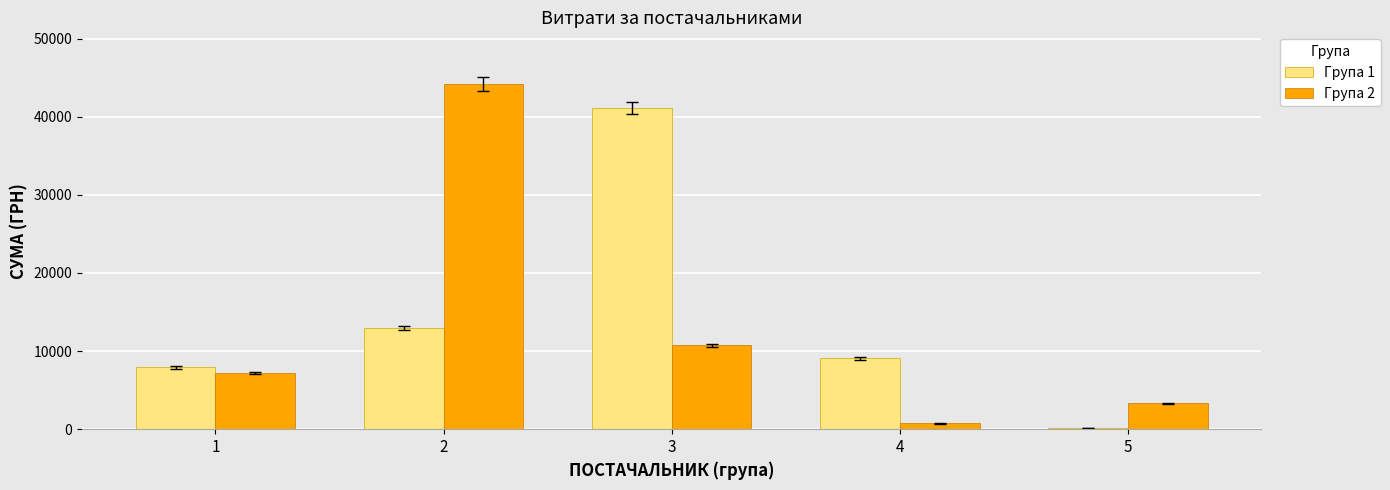

What is the average value of the Група 2 series?

13224.0